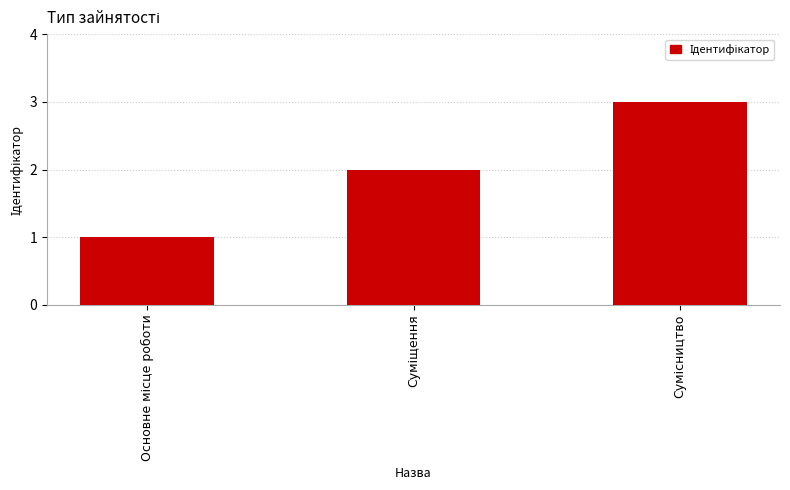

Reading right to left, transcribe all the data shown in this chart.

3	2	1